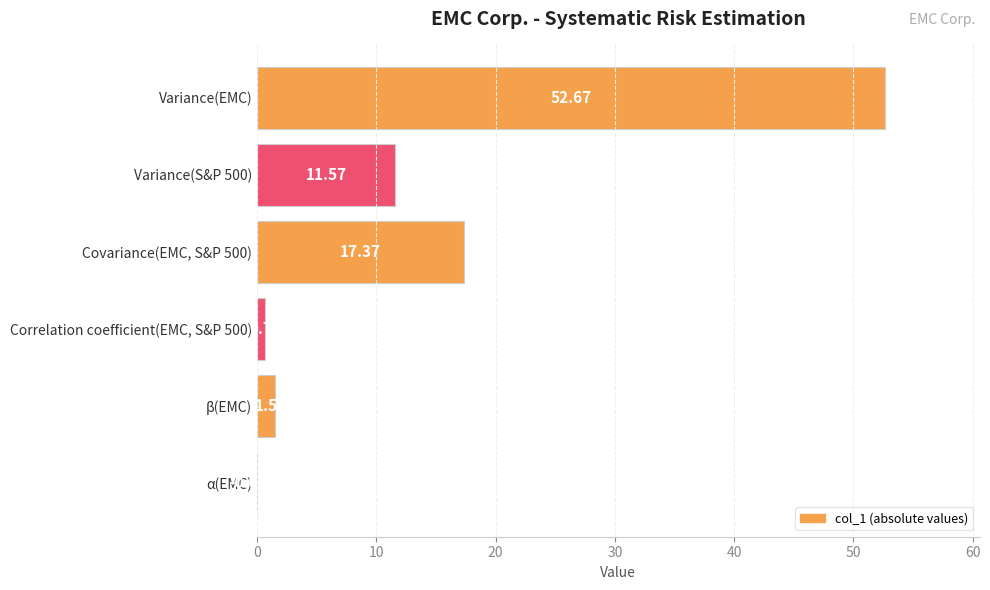

Are the bars horizontal?

Yes